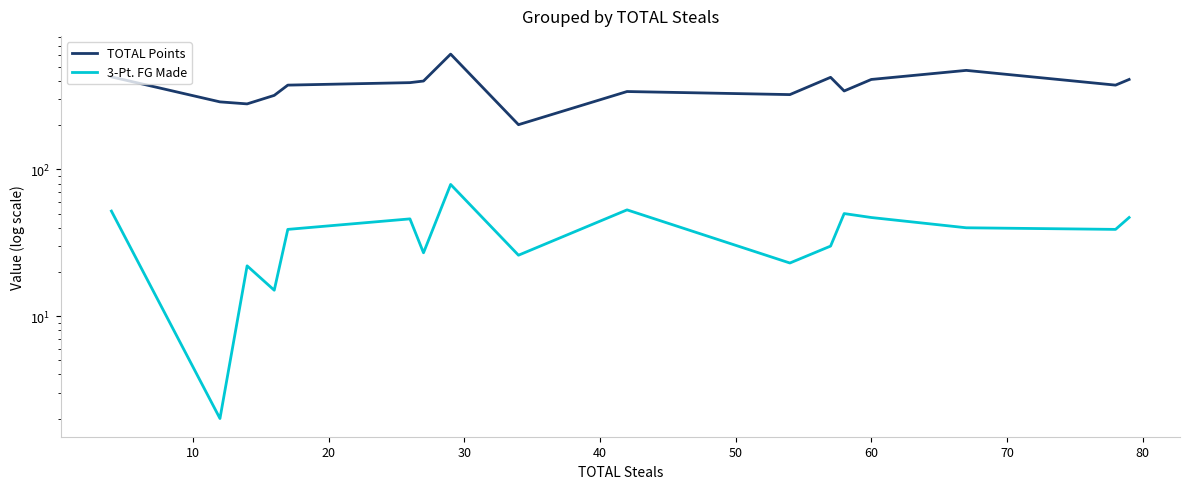

What is the maximum value for TOTAL Points?

612